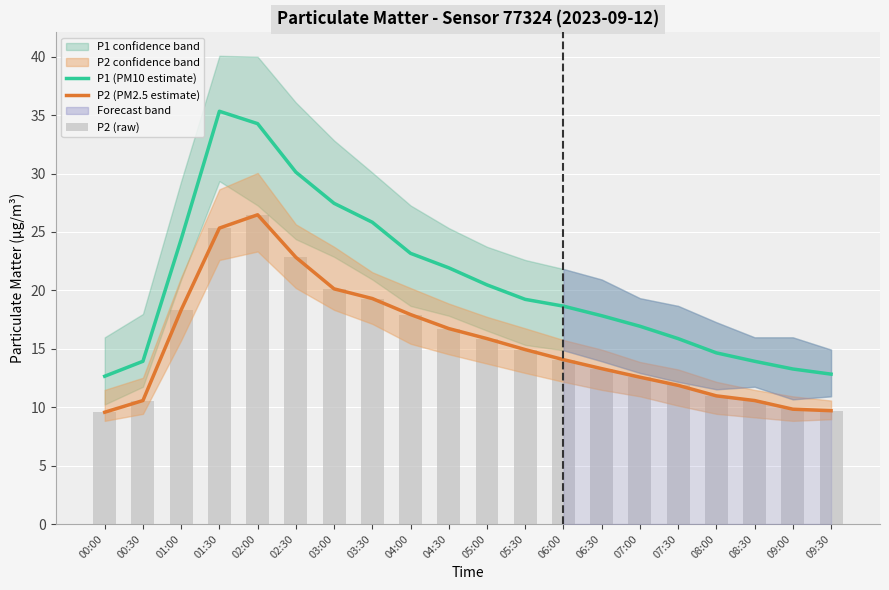

Reading left to right, list all the values displayed in this chart.

P1 (PM10 estimate): 12.7	13.9	24.4	35.3	34.3	30.1	27.4	25.8	23.2	21.9	20.5	19.2	18.6	17.8	16.9	15.9	14.7	13.9	13.3	12.8
P2 (PM2.5 estimate): 9.6	10.6	18.3	25.3	26.5	22.8	20.1	19.3	17.9	16.7	15.9	14.9	14.1	13.3	12.6	11.9	11.0	10.6	9.8	9.7
P2 (raw): 9.6	10.6	18.3	25.3	26.5	22.8	20.1	19.3	17.9	16.7	15.9	14.9	14.1	13.3	12.6	11.9	11.0	10.6	9.8	9.7